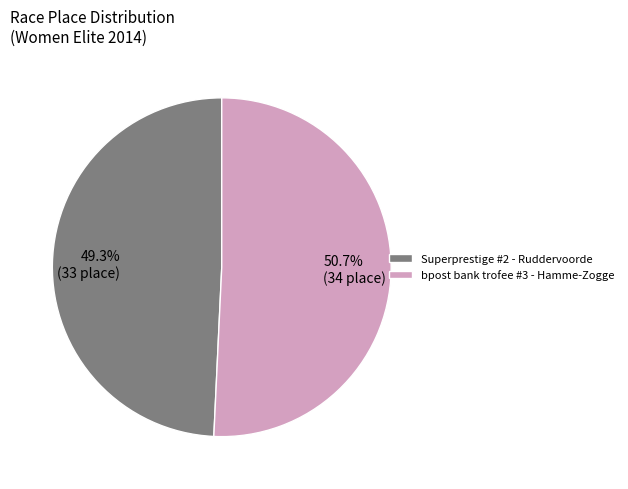

Is it true that Superprestige #2 - Ruddervoorde is 49% of the pie?

True